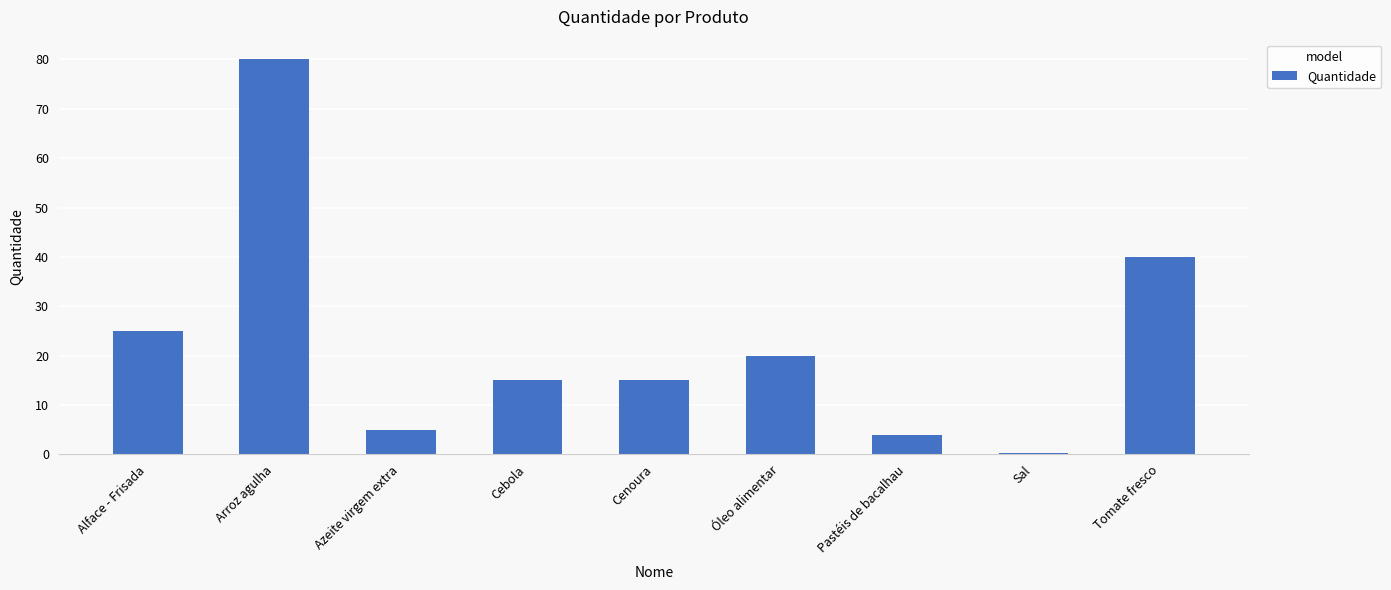

What is the greatest value displayed?

80.0